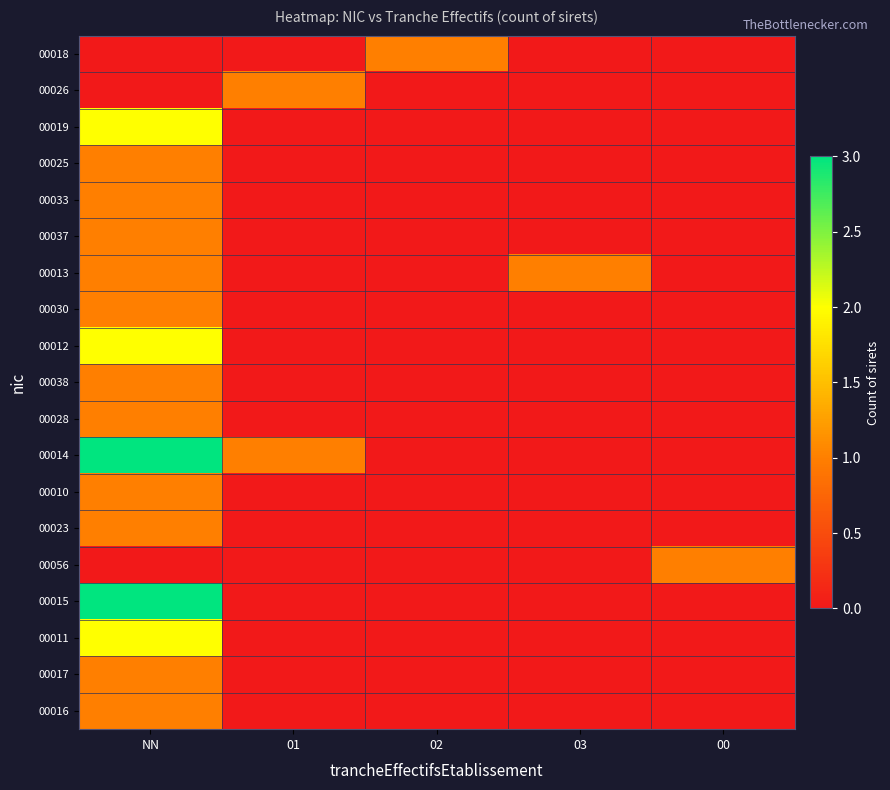

Which series has the largest total across all categories?

00014